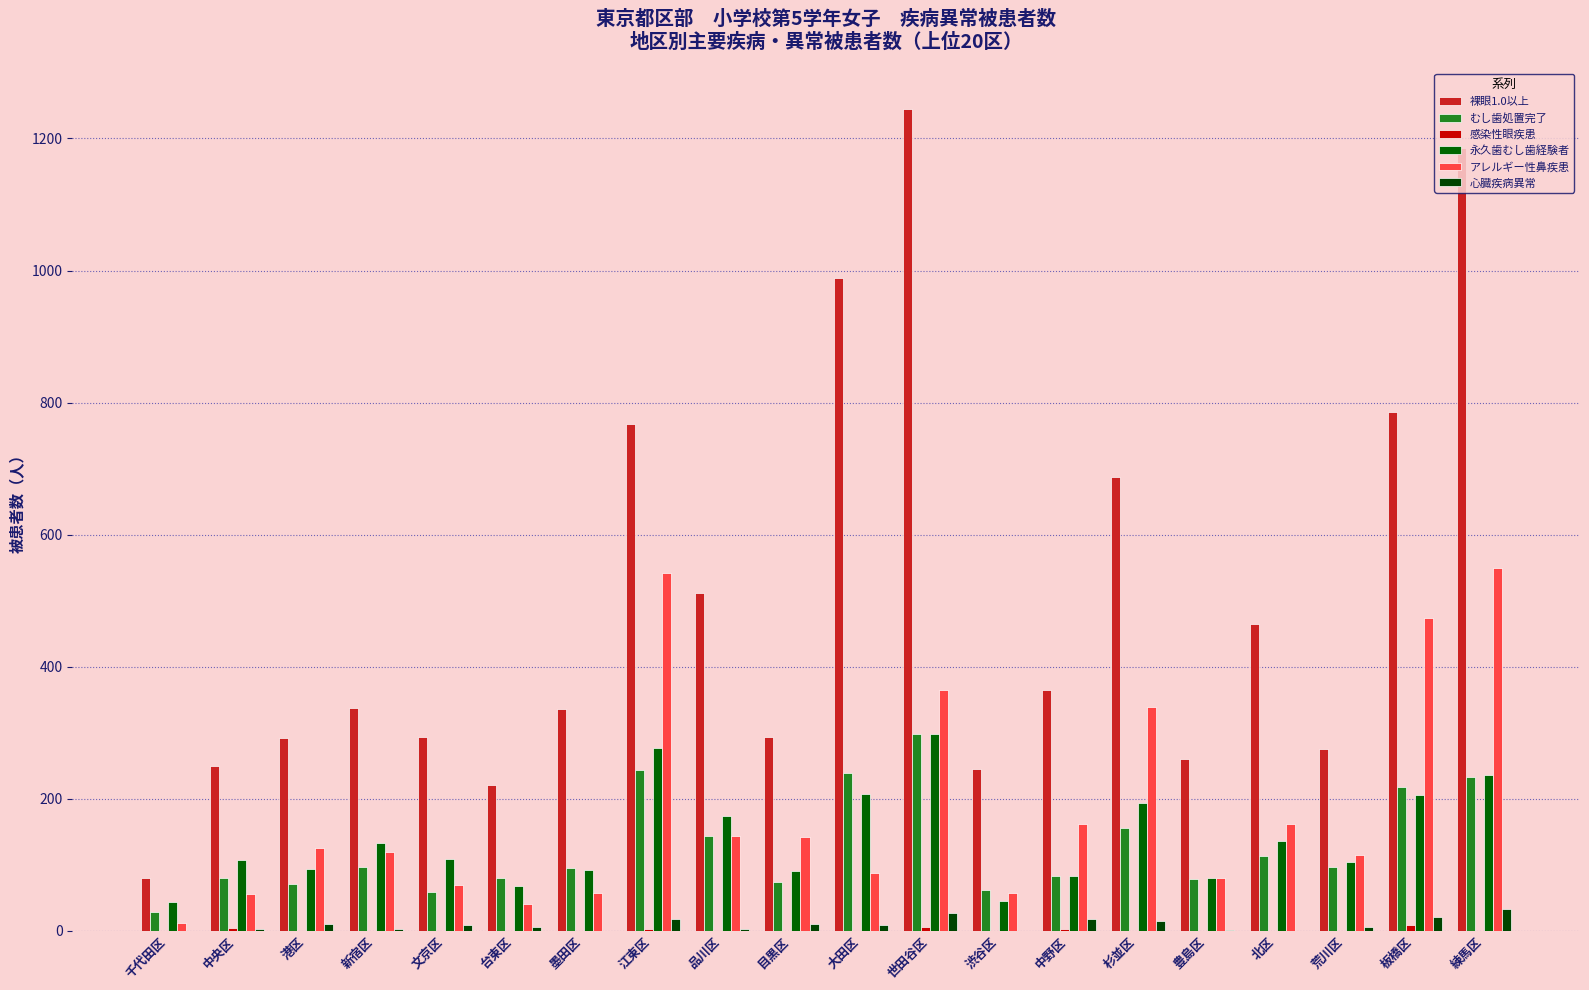

Which series has the largest range (max minus min)?

裸眼1.0以上